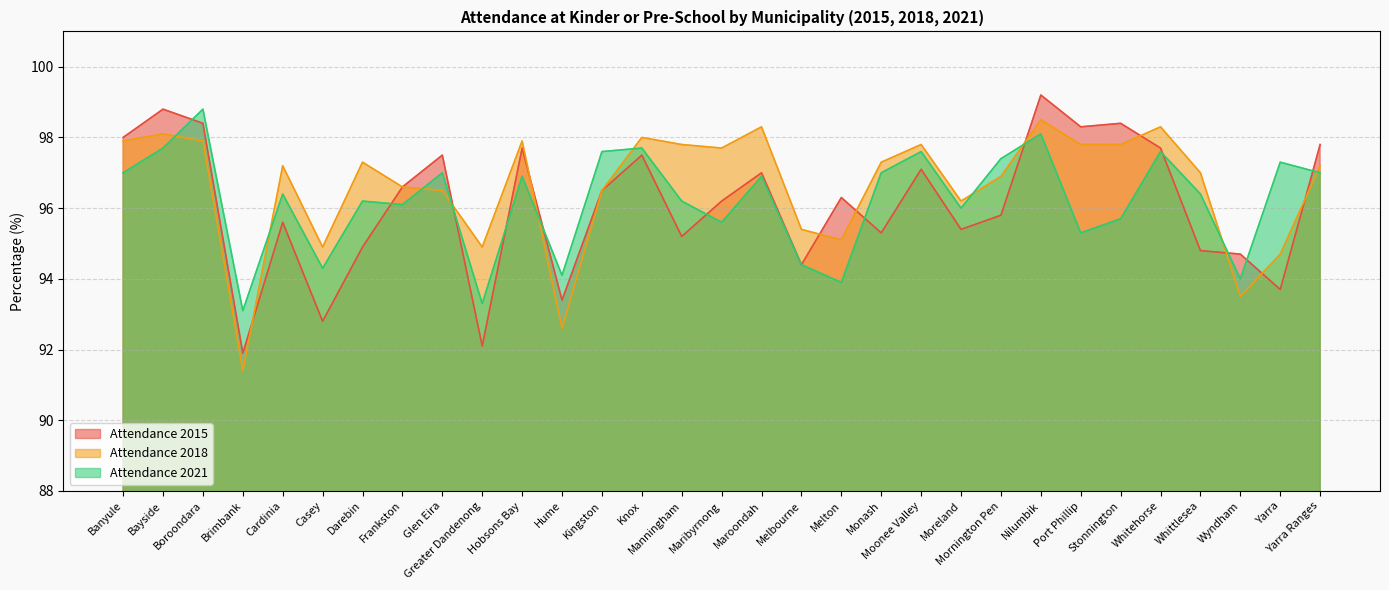

Which label corresponds to the largest value in the chart?

Nilumbik